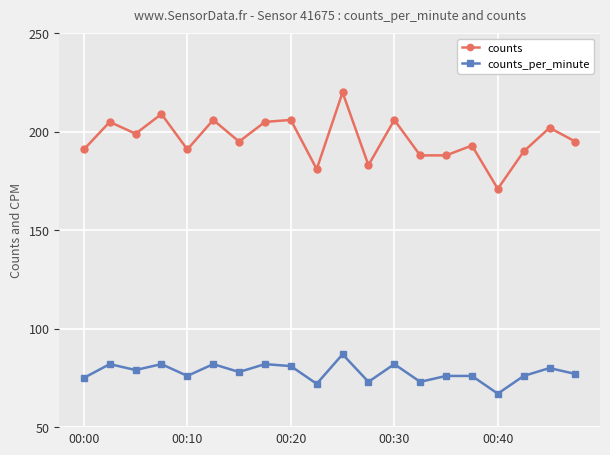

True or false: counts and counts_per_minute intersect in this chart.

False